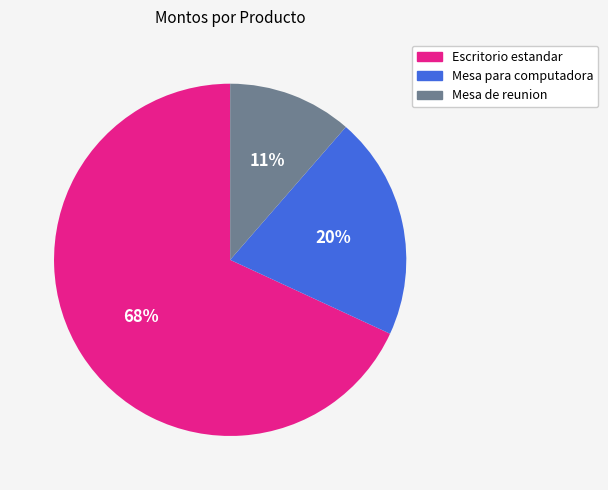

Which category has the smallest portion of the pie?

Mesa de reunion